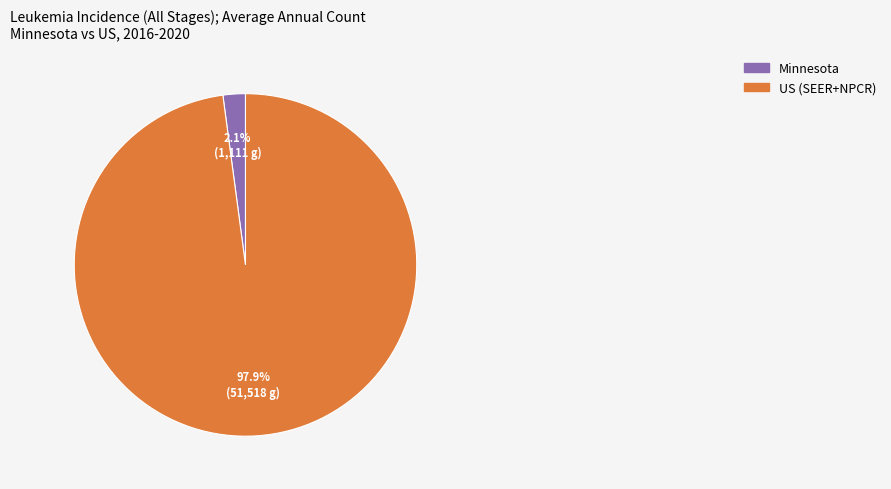

To the nearest percent, what is the difference between the largest and smallest slice percentages?

96%